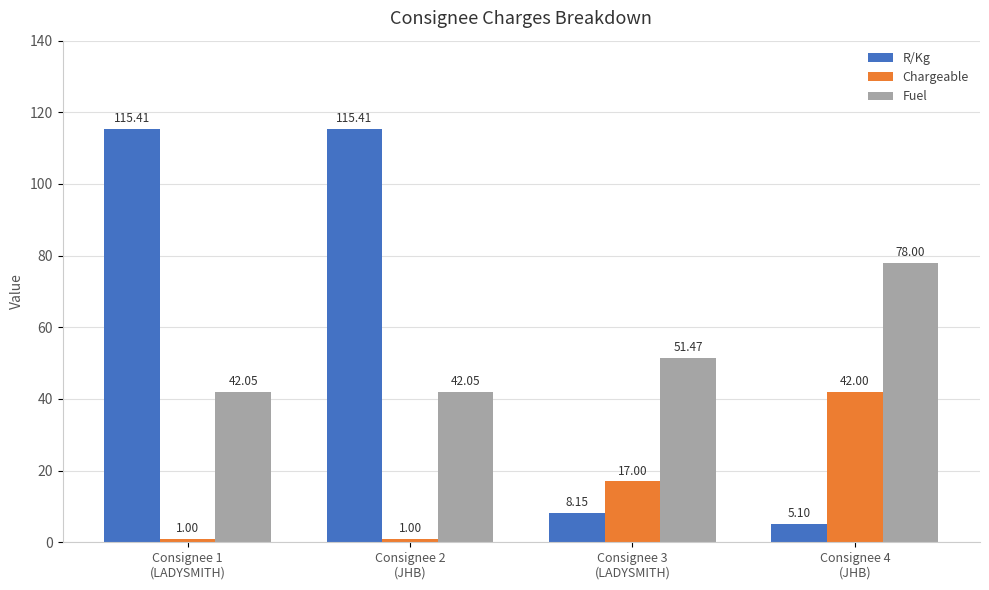

Which series has the largest total across all categories?

R/Kg